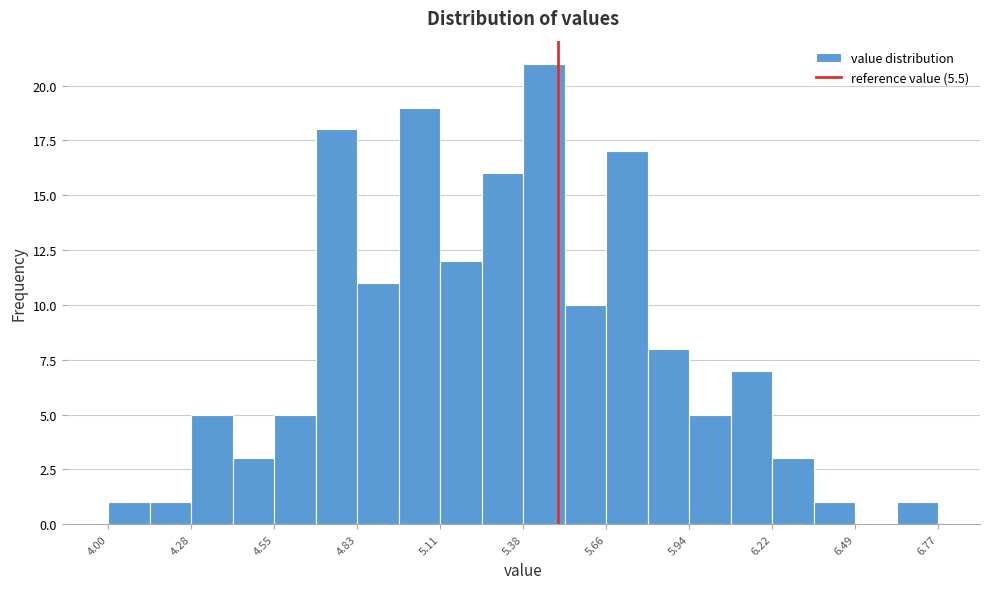

Around what value on the x-axis is the tallest bar? Give the approximate position of its centre, as read against the axis.

5.45